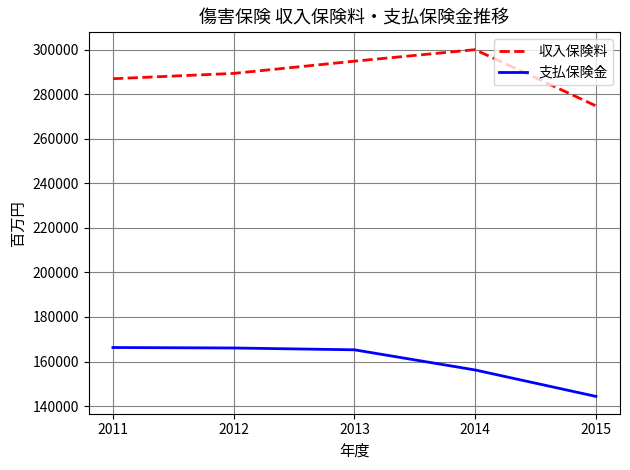

True or false: 支払保険金 and 収入保険料 intersect in this chart.

False